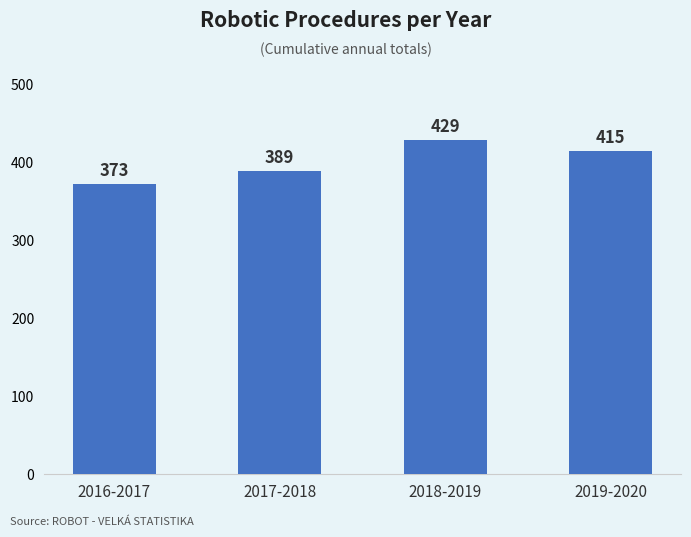

The chart shows a value of 730 at 2019-2020. True or false?

False